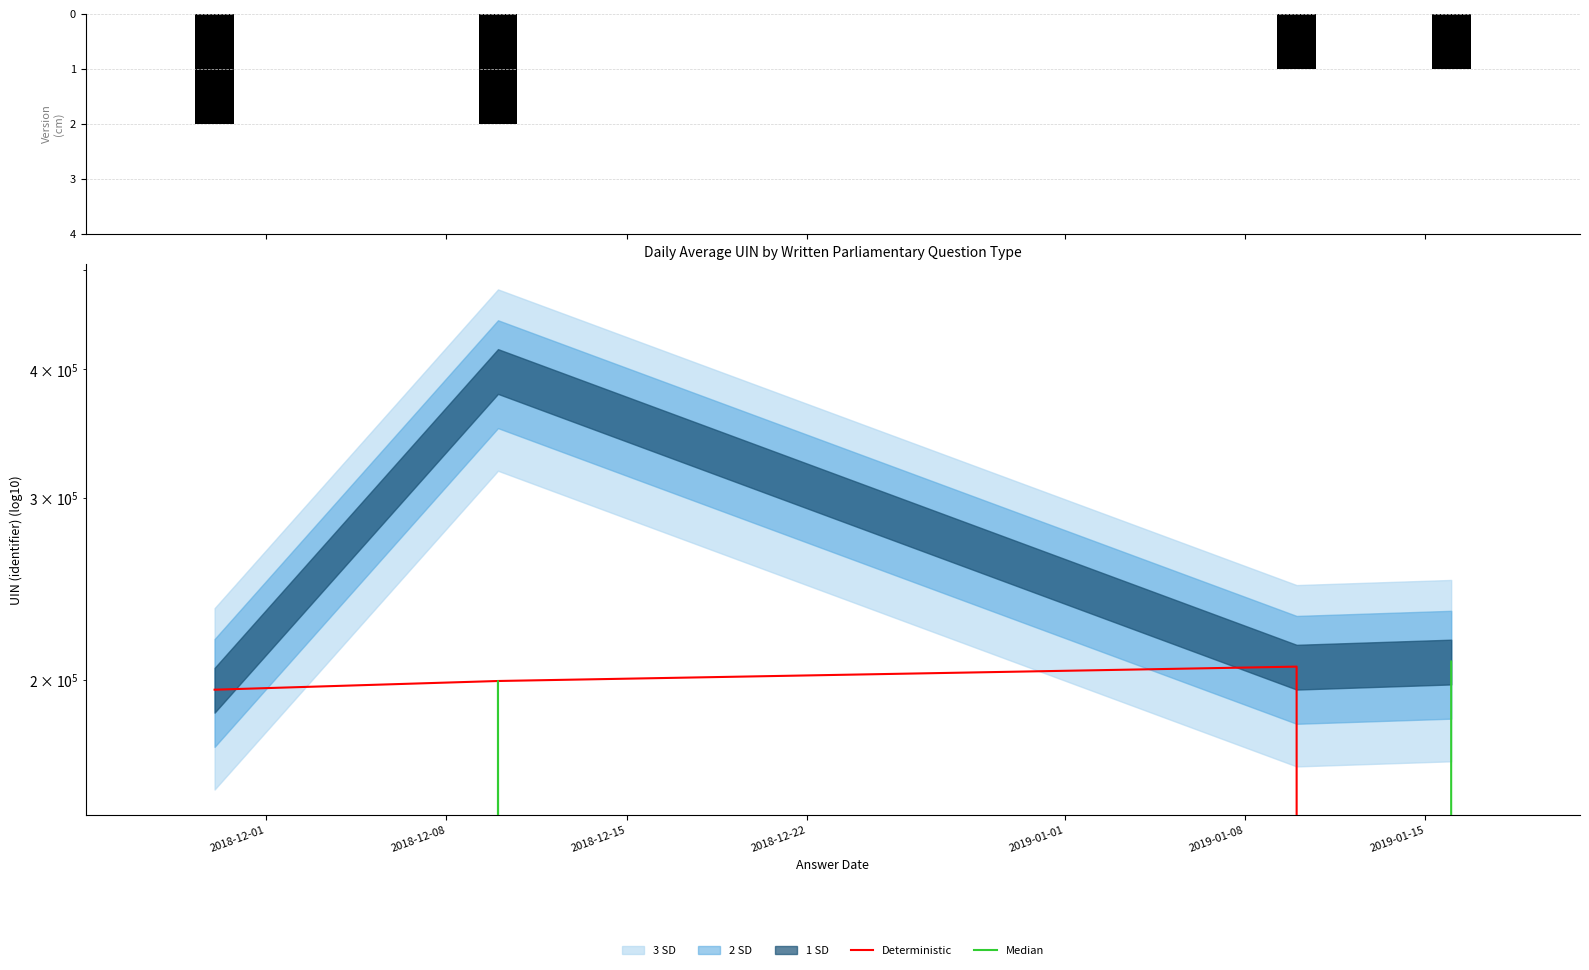

What is the sum of all Deterministic values?

600669.0